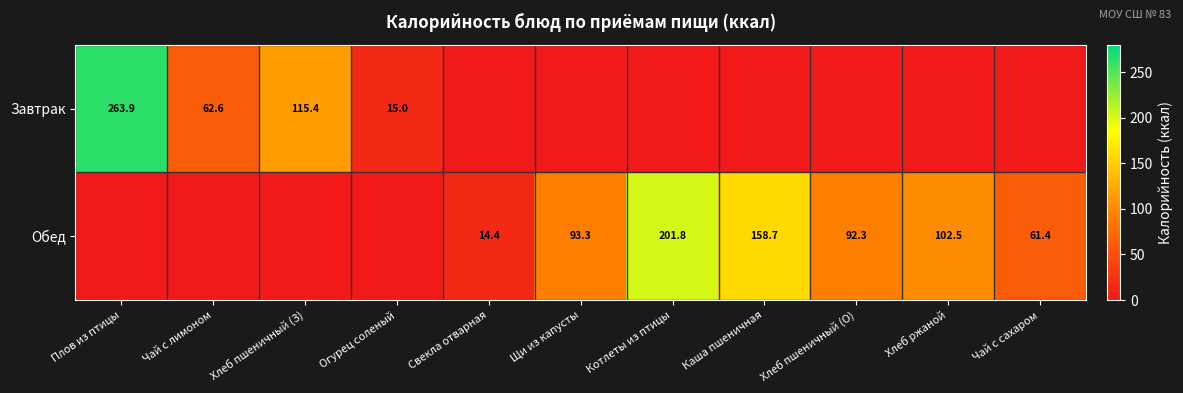

Is the value of Обед at Котлеты из птицы greater than the value of Завтрак at Чай с лимоном?

Yes